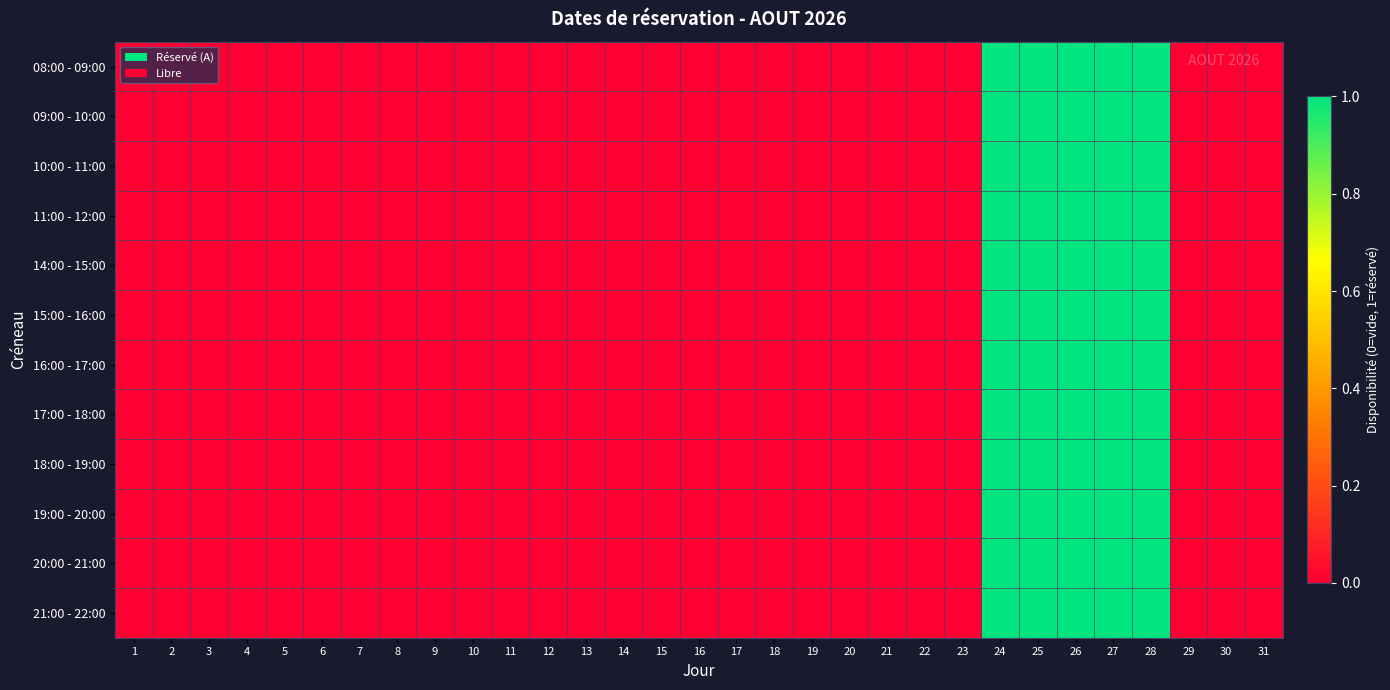

At which category does the chart reach its peak across all series?

24